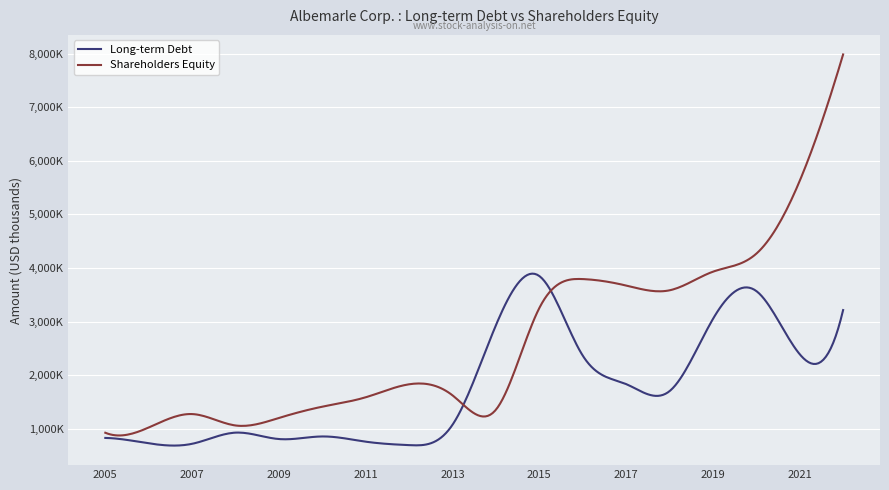

What are all the series names shown in the legend?

Long-term Debt, Shareholders Equity